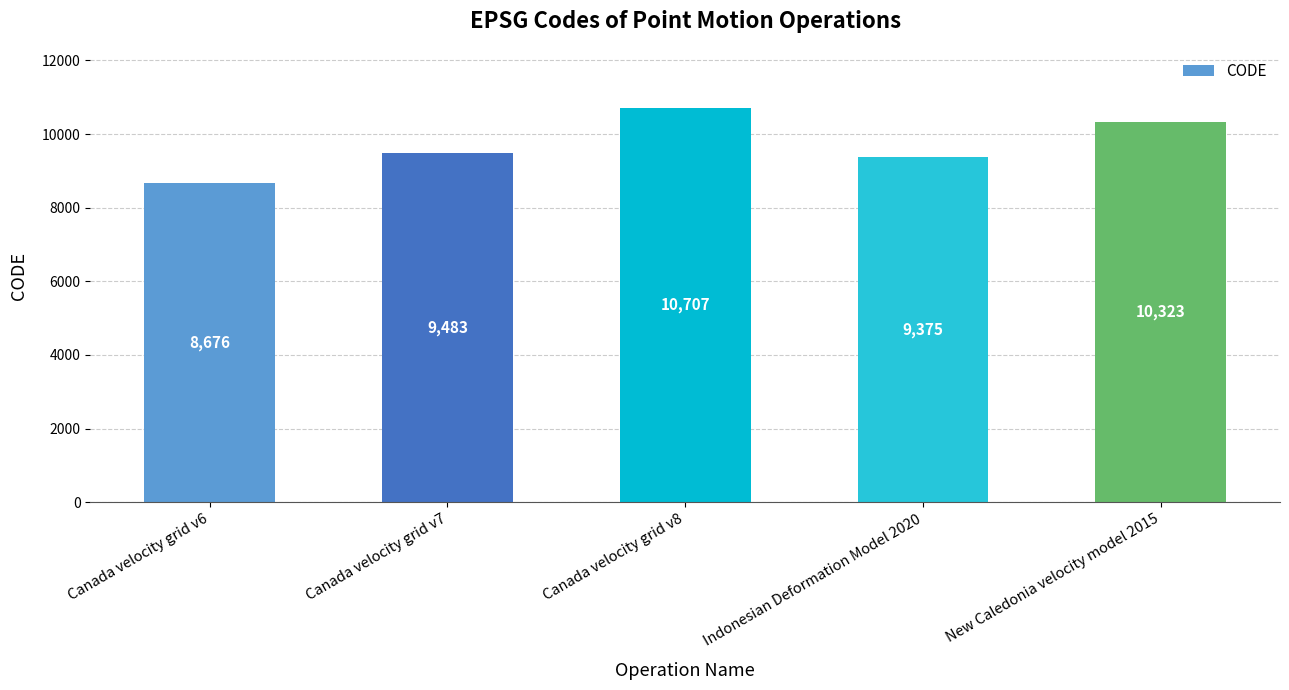

What is the greatest value displayed?

10707